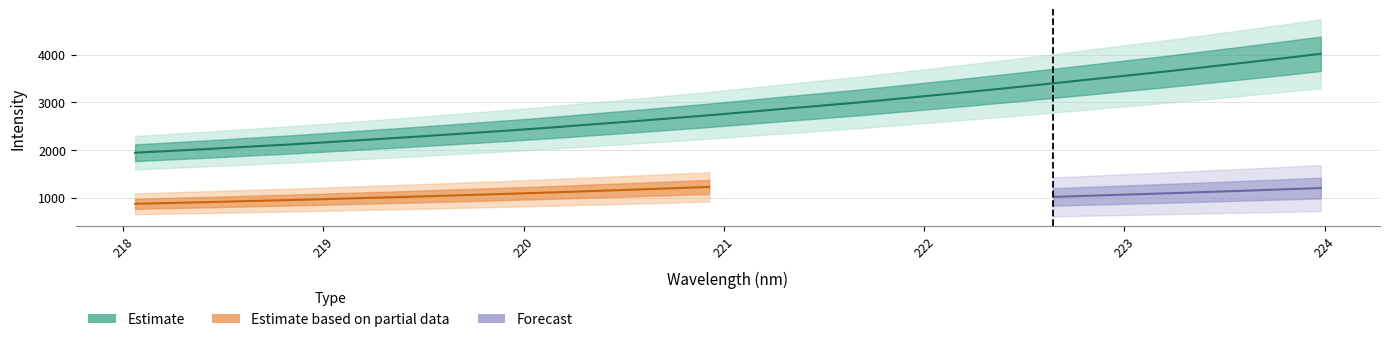

What is the maximum value shown in the chart?

4016.2